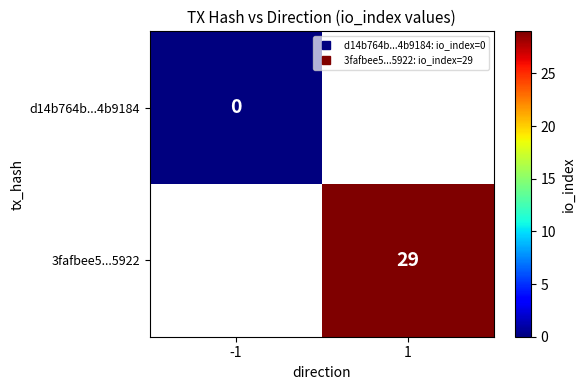

Count the number of data series in this chart.

2